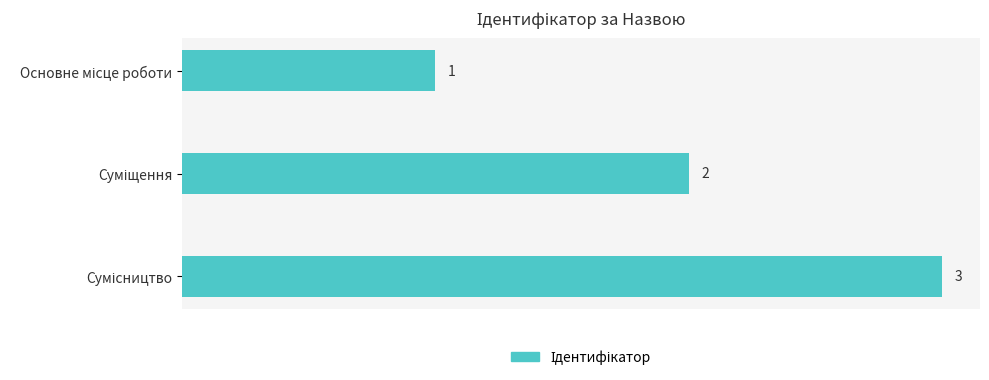

Count the values in the range 1 to 3.

3